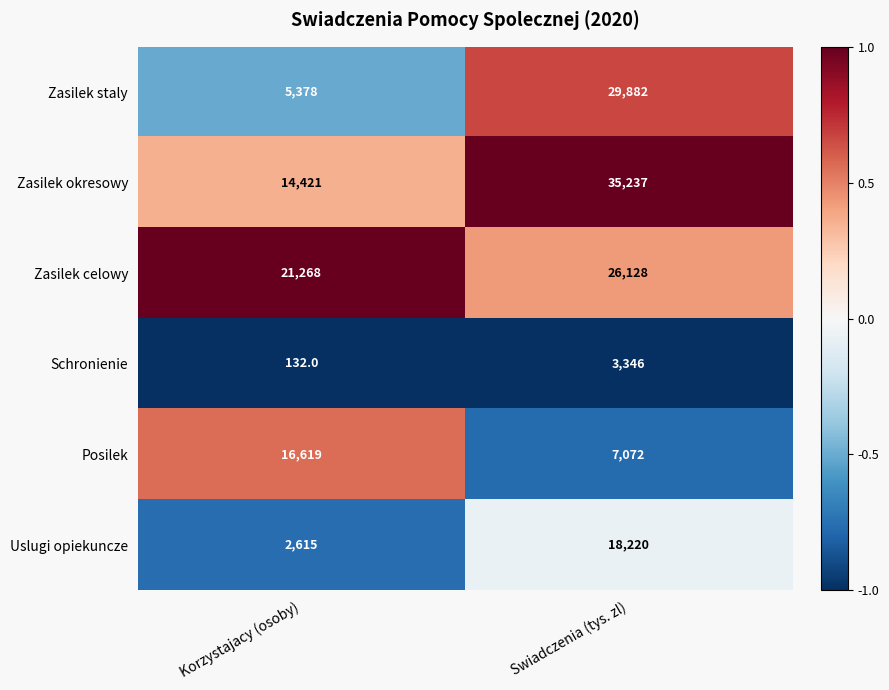

What is the sum of the Zasilek okresowy values at Swiadczenia (tys. zl) and Korzystajacy (osoby)?

49658